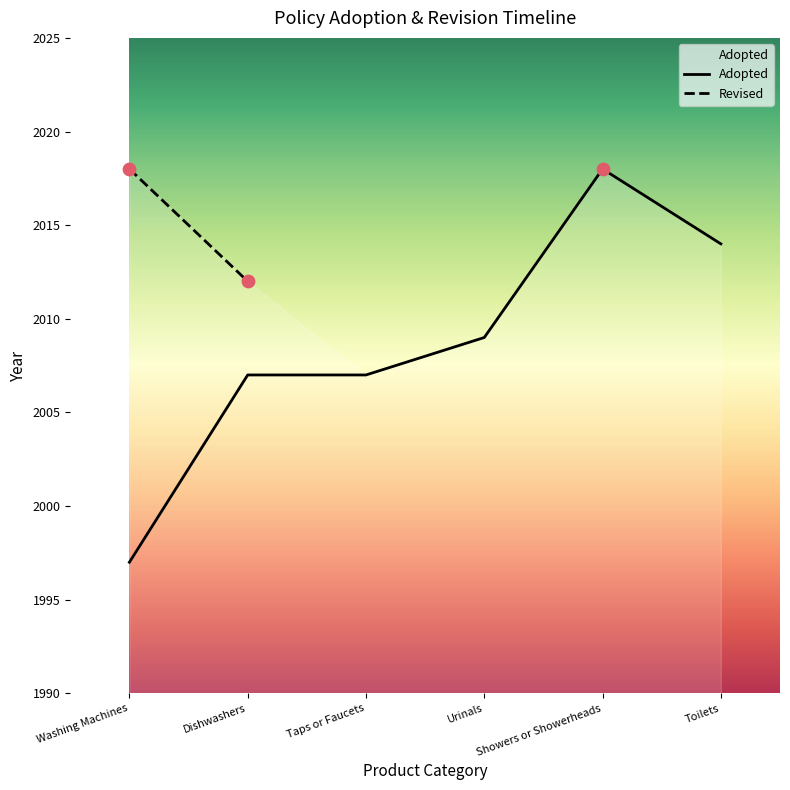

Approximately how many times larger is the value at Urinals compared to Dishwashers?

1.0